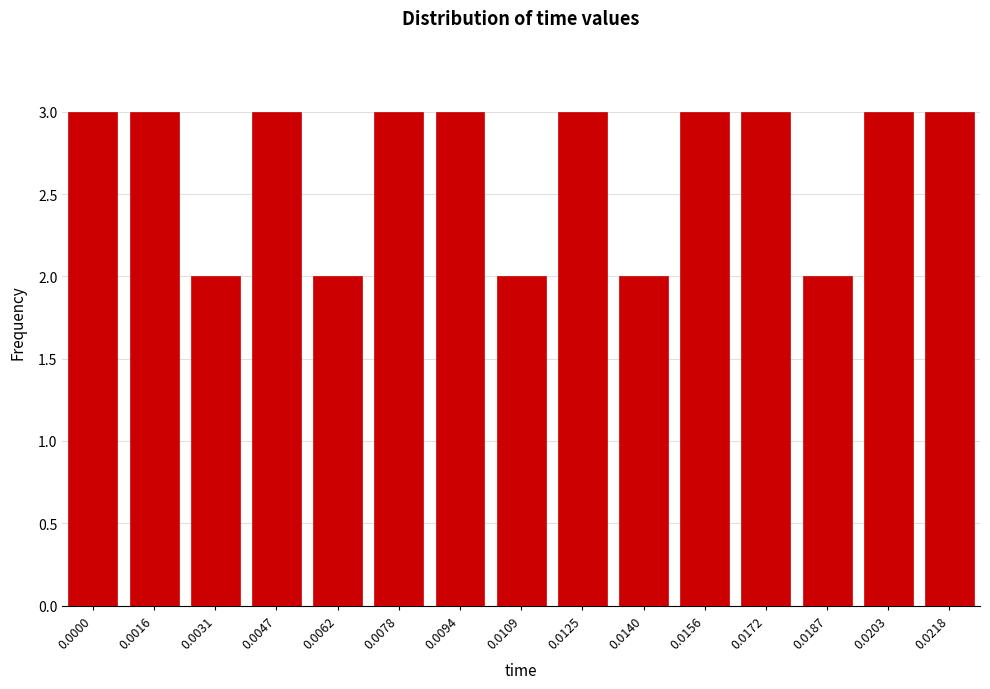

Reading right to left, transcribe all the data shown in this chart.

0.0218=3	0.0203=3	0.0187=2	0.0172=3	0.0156=3	0.0140=2	0.0125=3	0.0109=2	0.0094=3	0.0078=3	0.0062=2	0.0047=3	0.0031=2	0.0016=3	0.0000=3